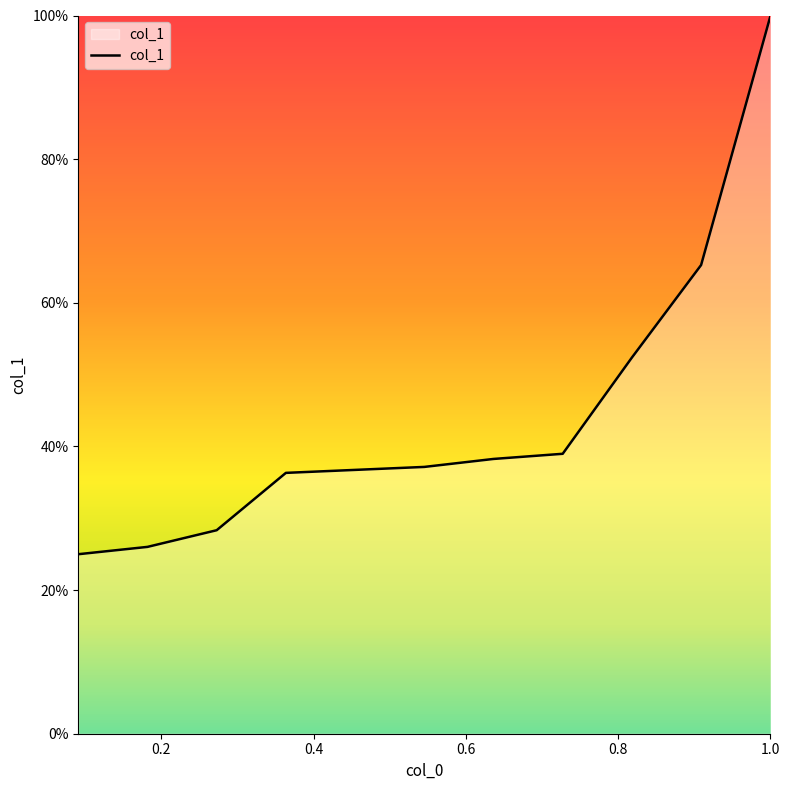

Is this an area chart (filled region under the line)?

Yes